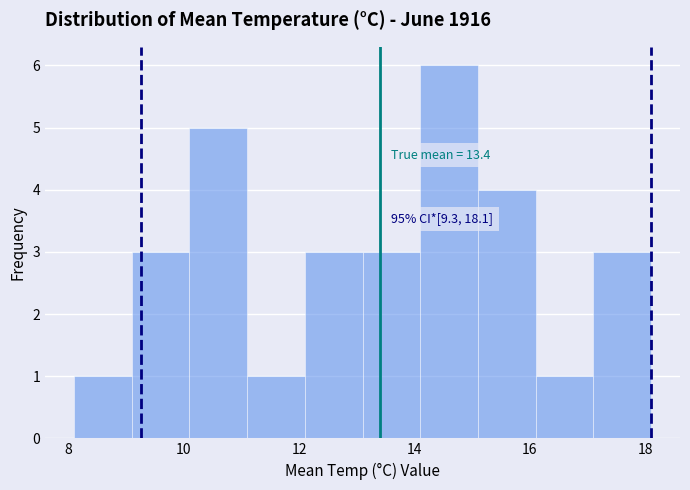

Over which range of the x-axis is the bar tallest?

14.1 to 15.1